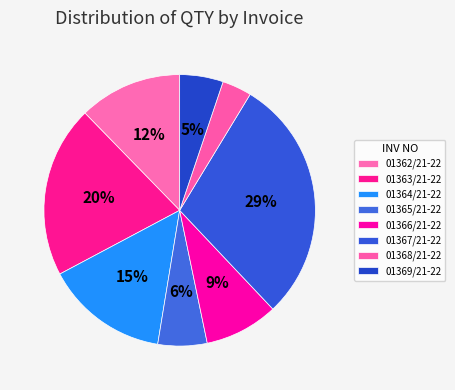

How many slices are in this pie chart?

8